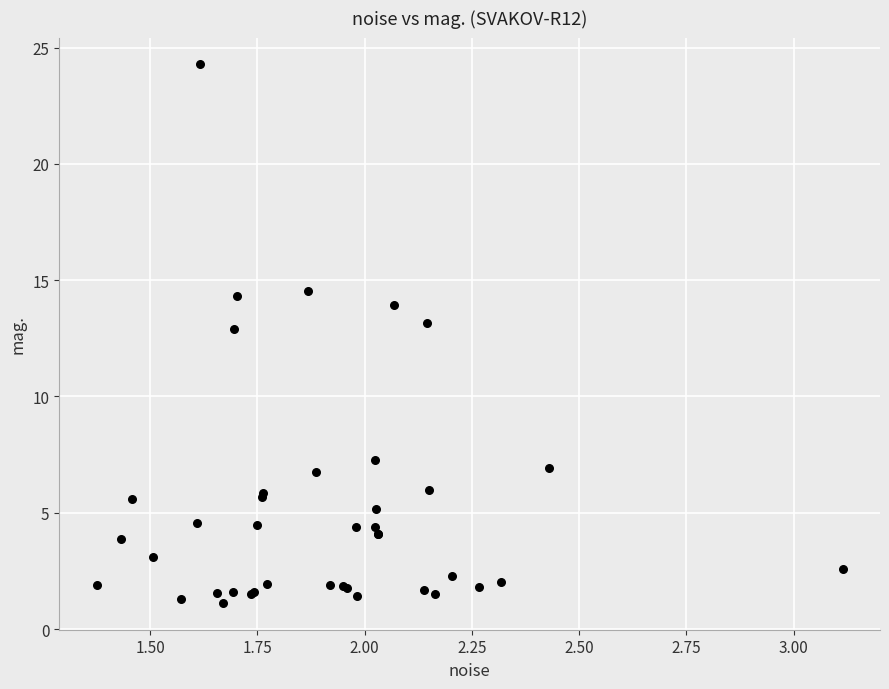

What Y value in the scatter plot is closest to 12?

12.9